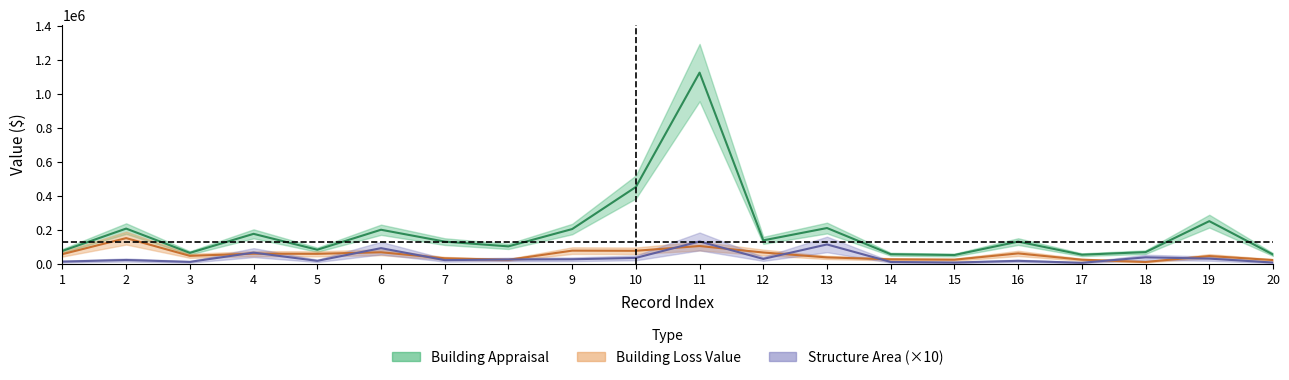

Is this an area chart (filled region under the line)?

No